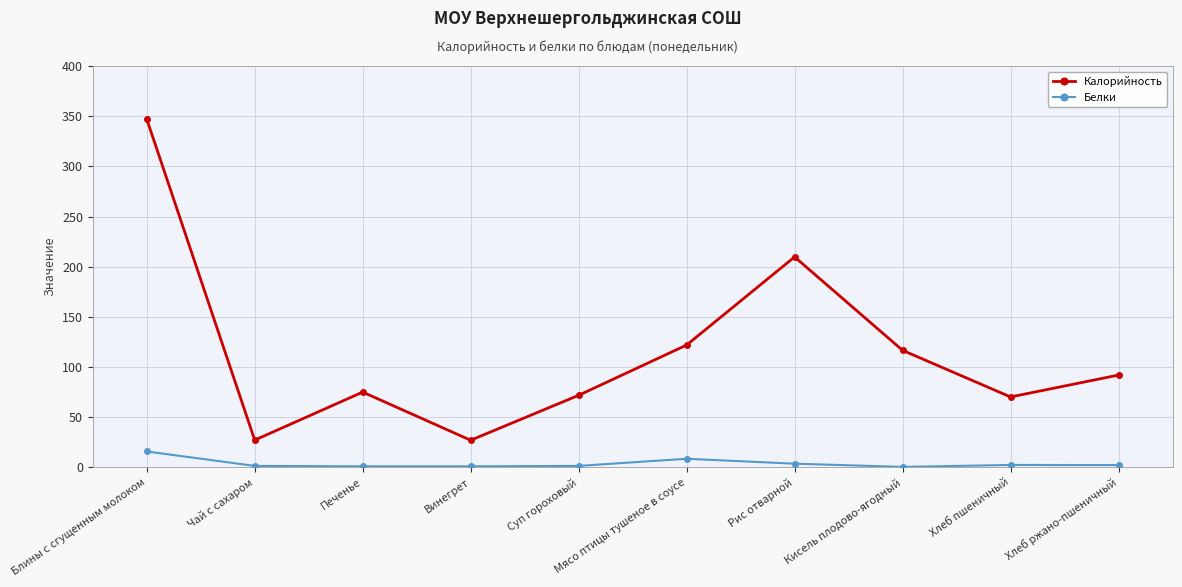

Rank the series at Кисель плодово-ягодный from lowest to highest value.

Белки, Калорийность